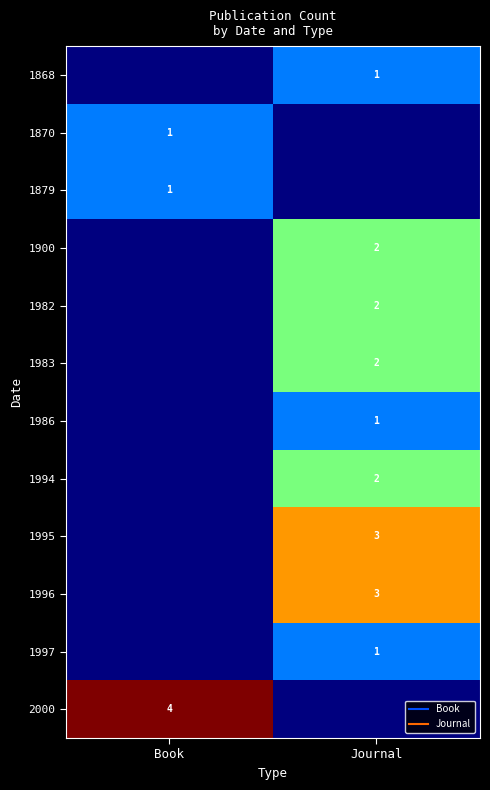

Rank the categories by 1879 value from highest to lowest.

Book, Journal